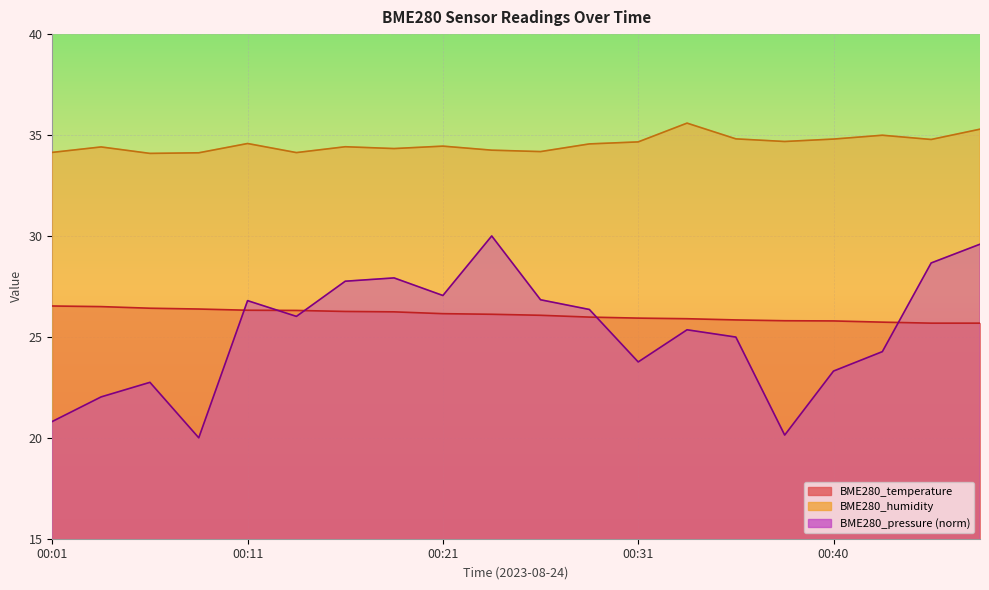

Does the chart display data point markers on the line(s)?

No